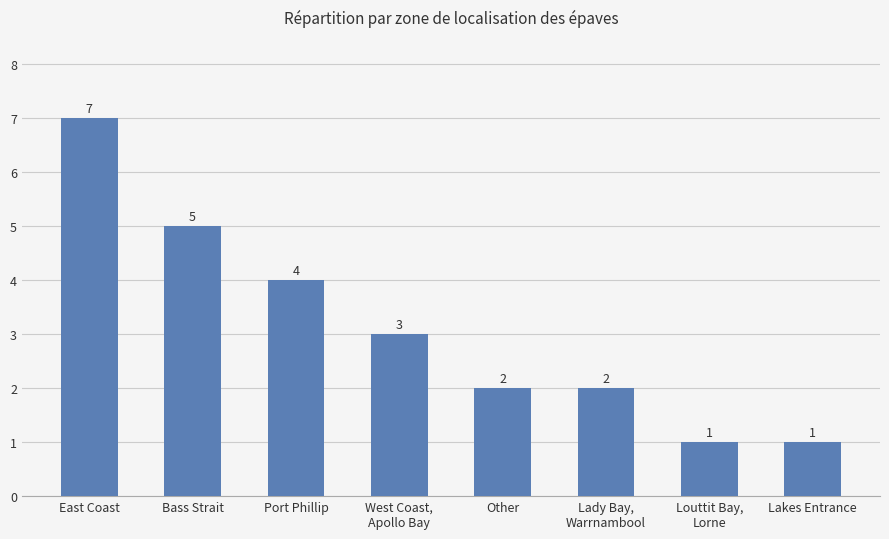

At which label is the value closest to 4?

Port Phillip